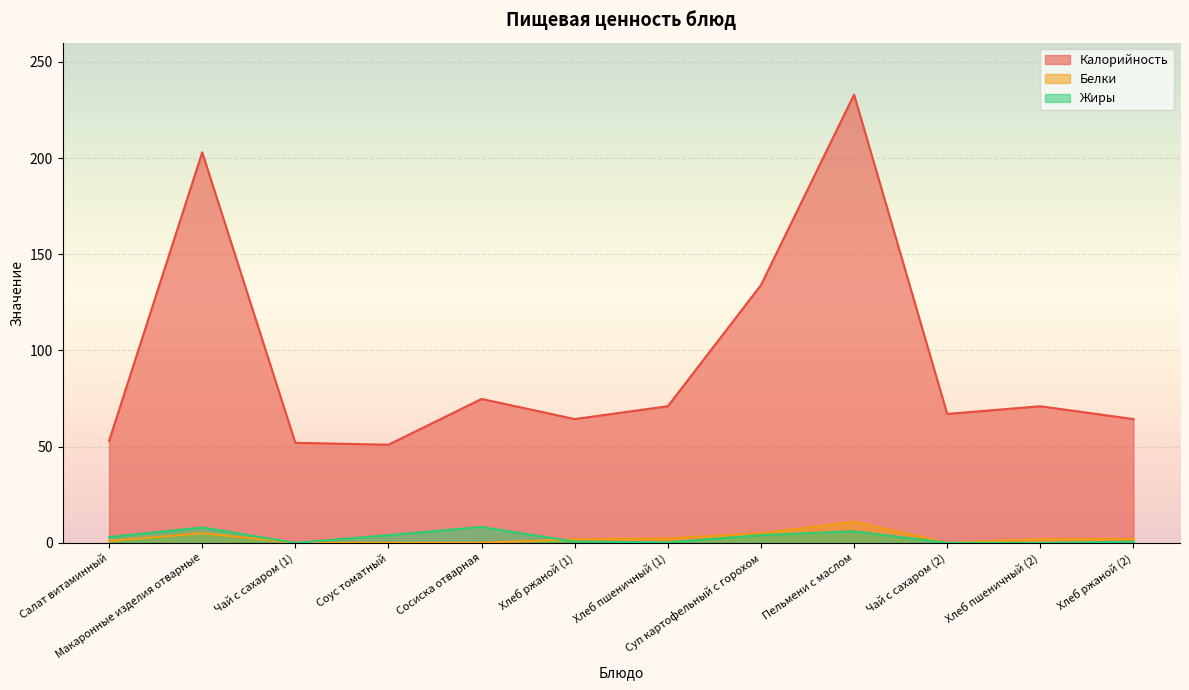

What is the highest value of the Белки series?

11.0